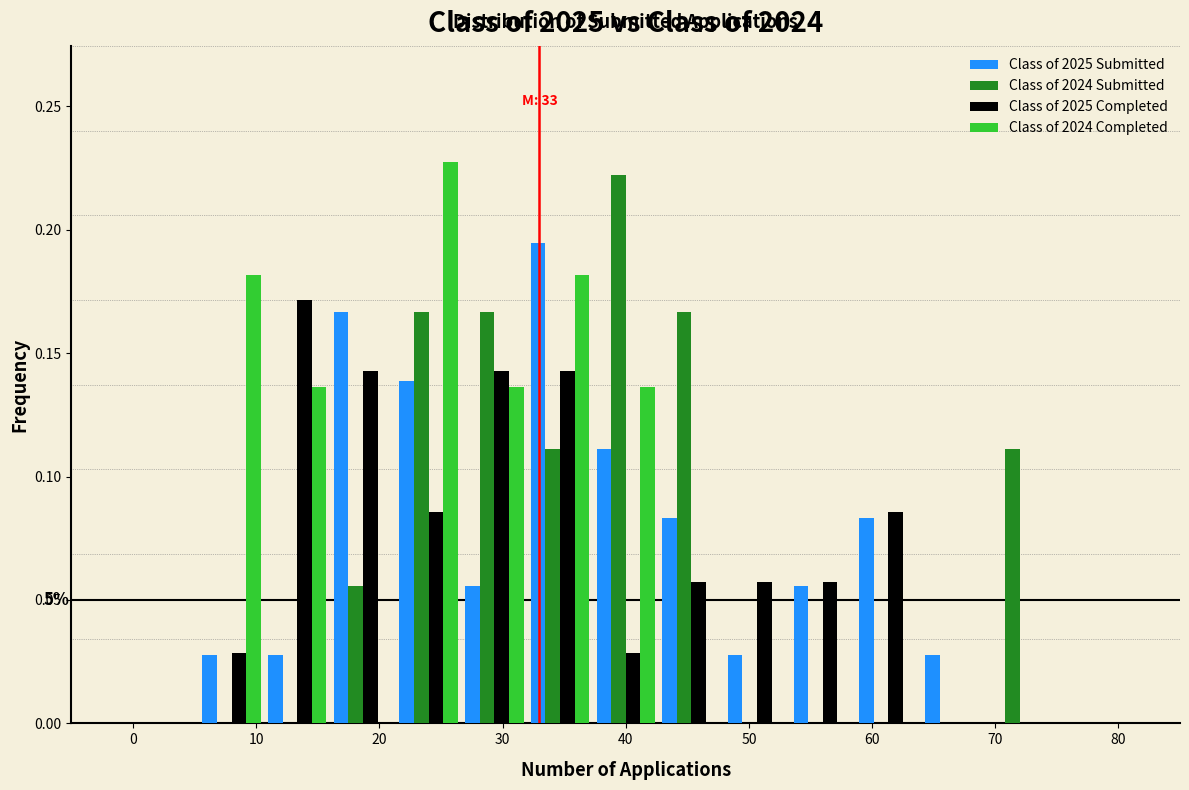

In the Class of 2025 Submitted series, which range on the x-axis has the tallest bar?

32 to 37